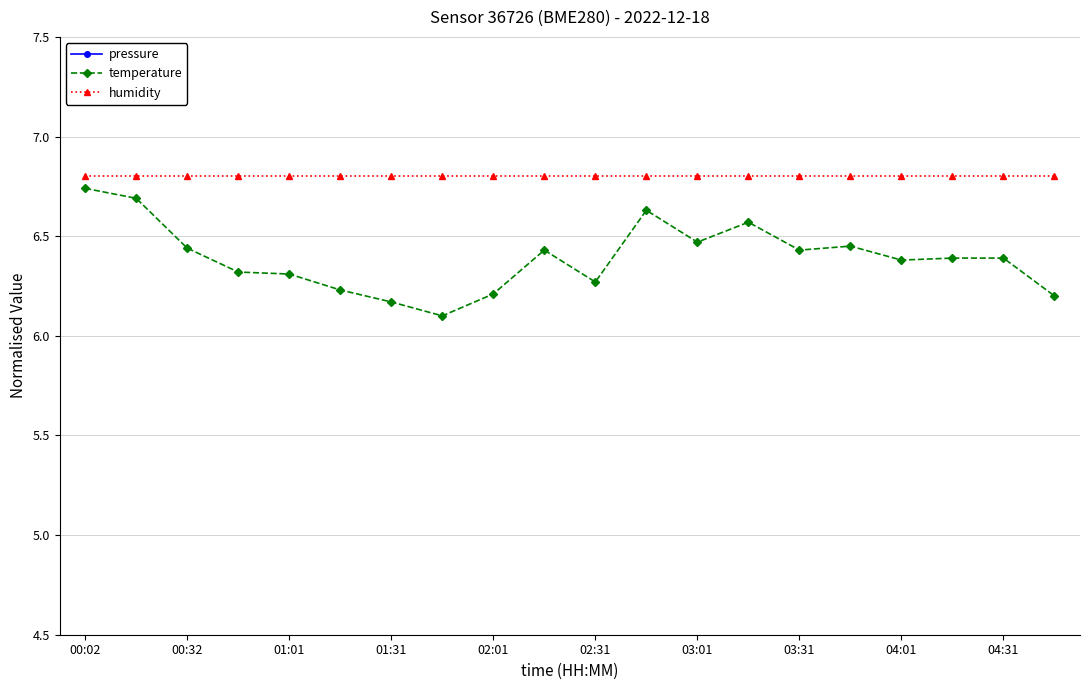

True or false: humidity and temperature intersect in this chart.

False